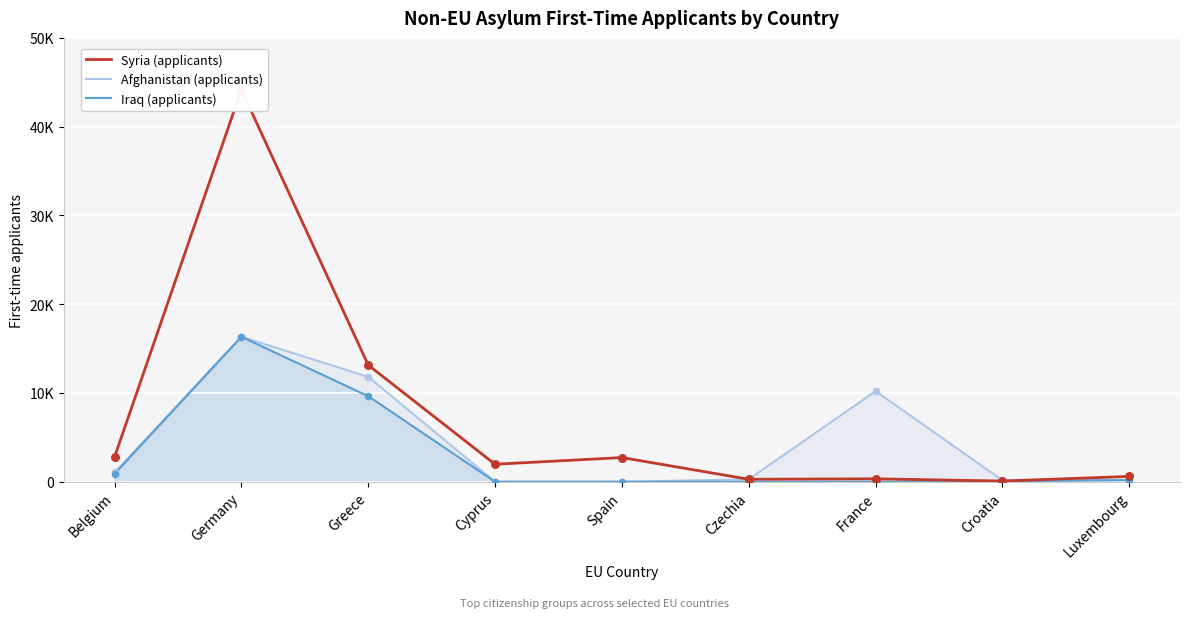

What are all the series names shown in the legend?

Syria (applicants), Afghanistan (applicants), Iraq (applicants)